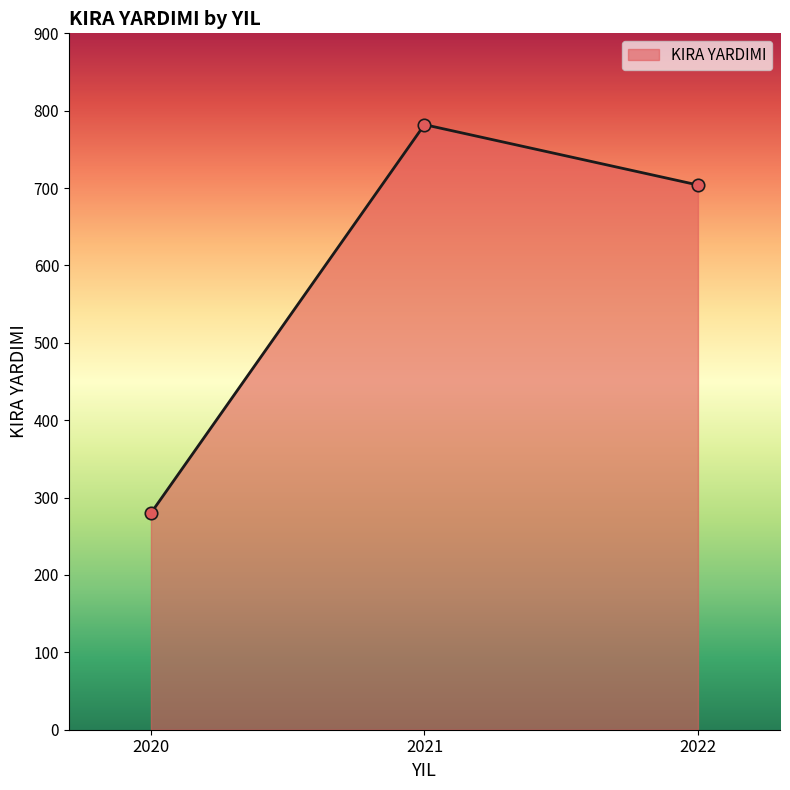

What is the ratio of the value at 2020 to the value at 2022?

0.4